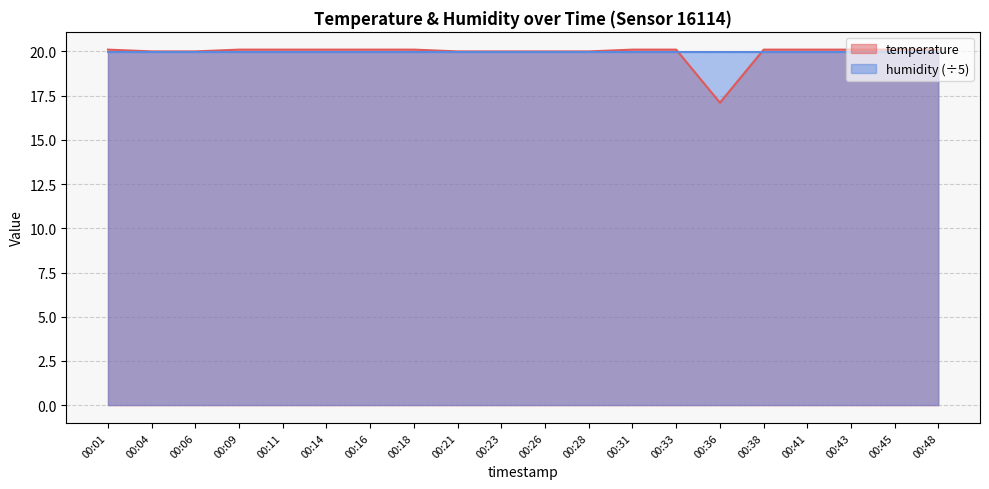

What is the average value?

19.9